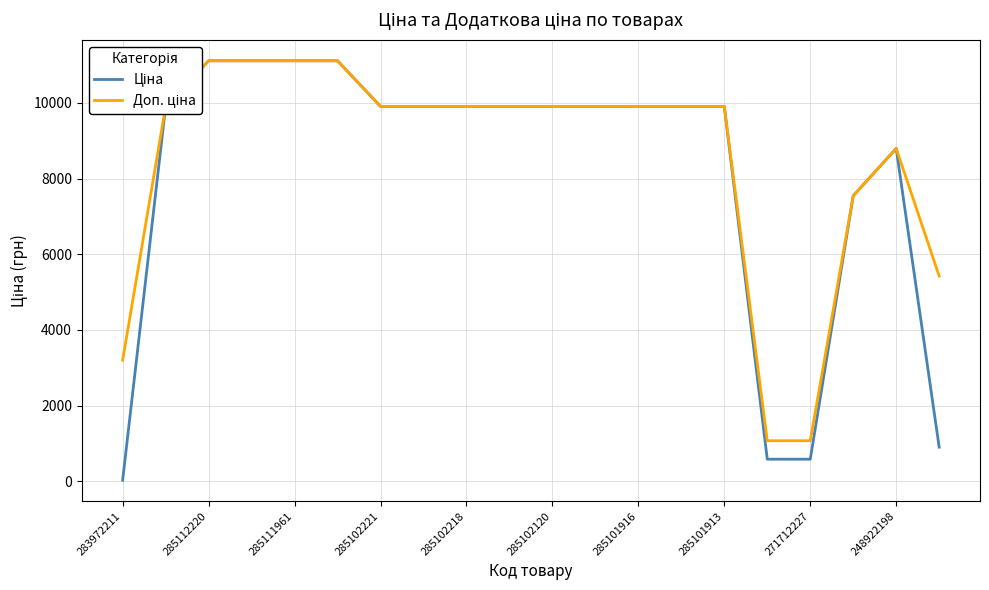

What position from the left is 285101913?

15